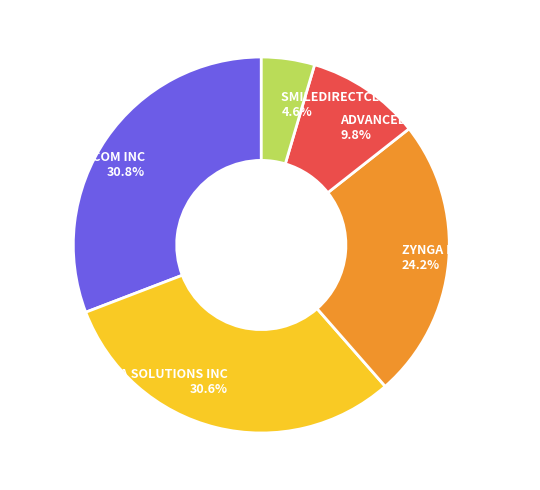

What is the smallest slice in the pie chart?

SMILEDIRECTCLUB INC